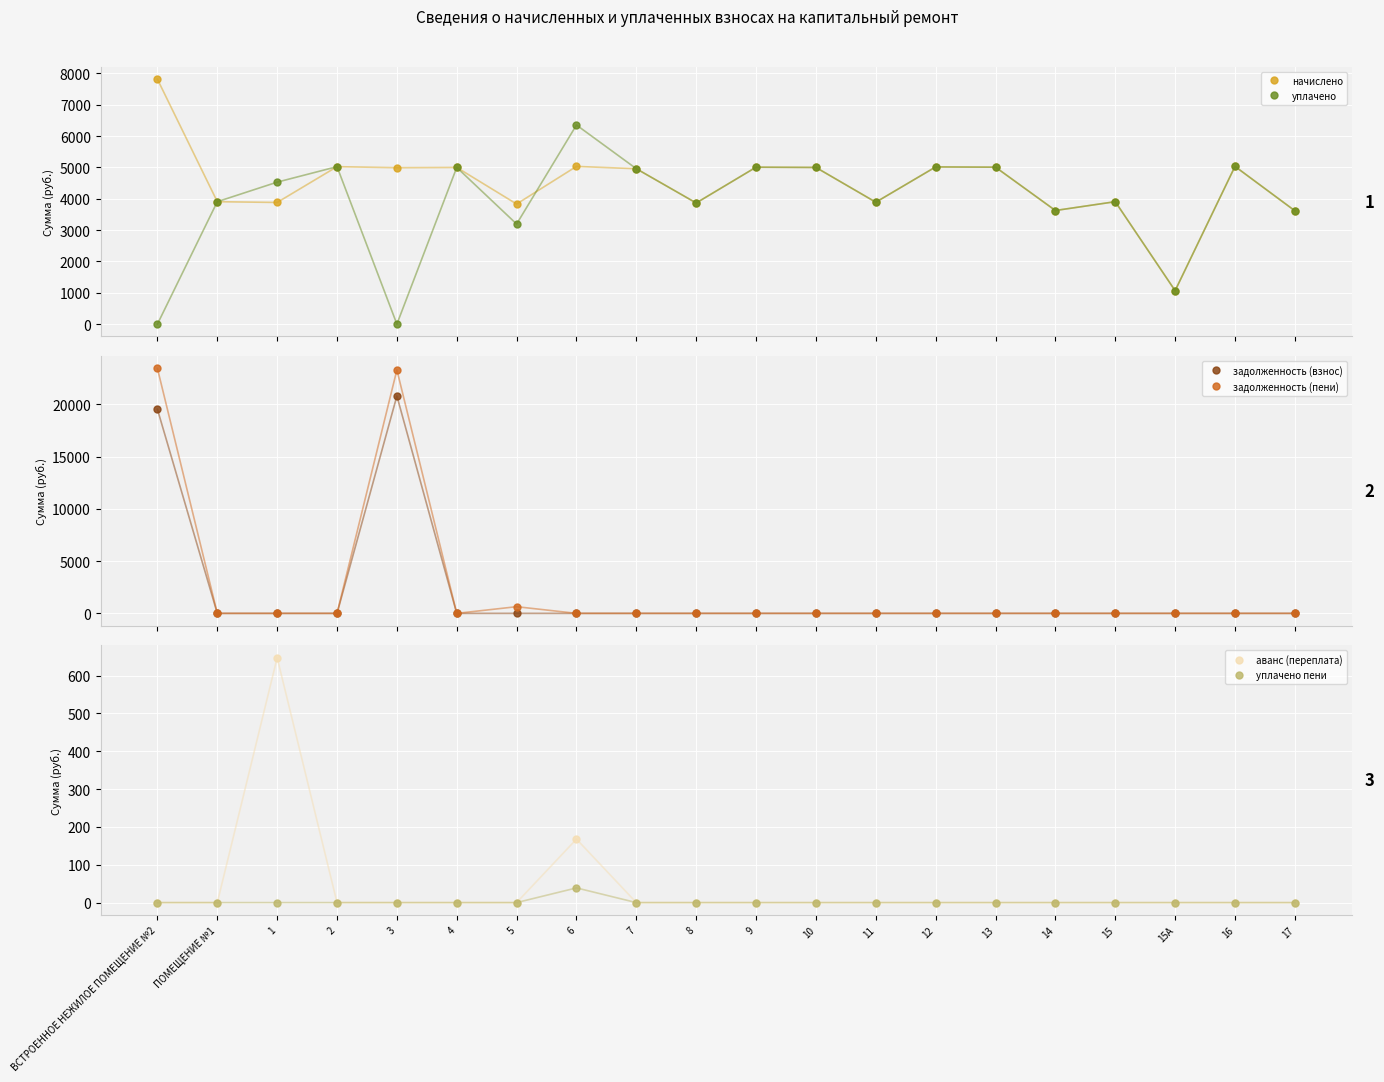

Where does the уплачено series first go above 4531?

1